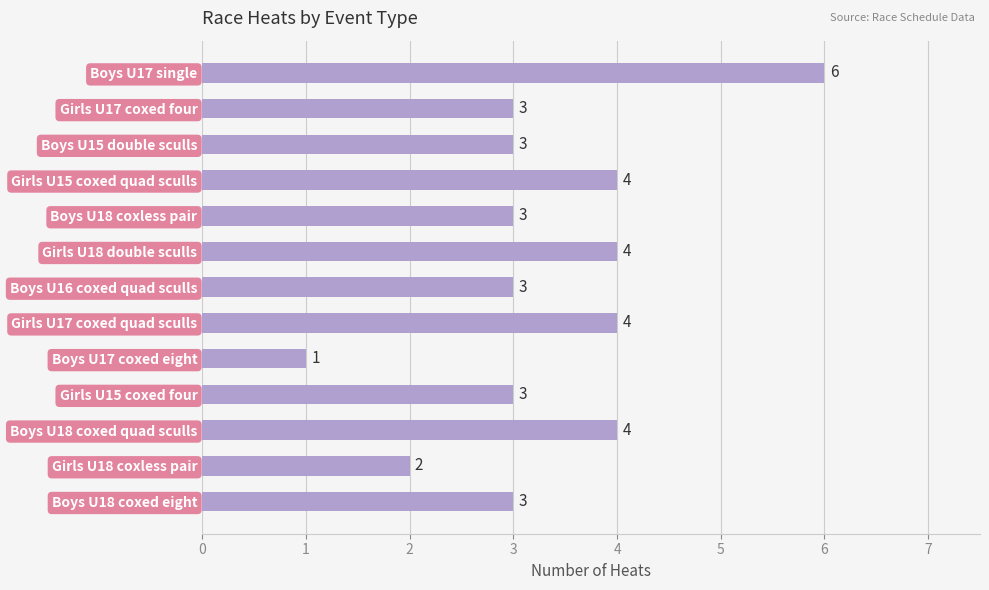

Between Boys U18 coxed quad sculls and Boys U17 single, which is larger?

Boys U17 single